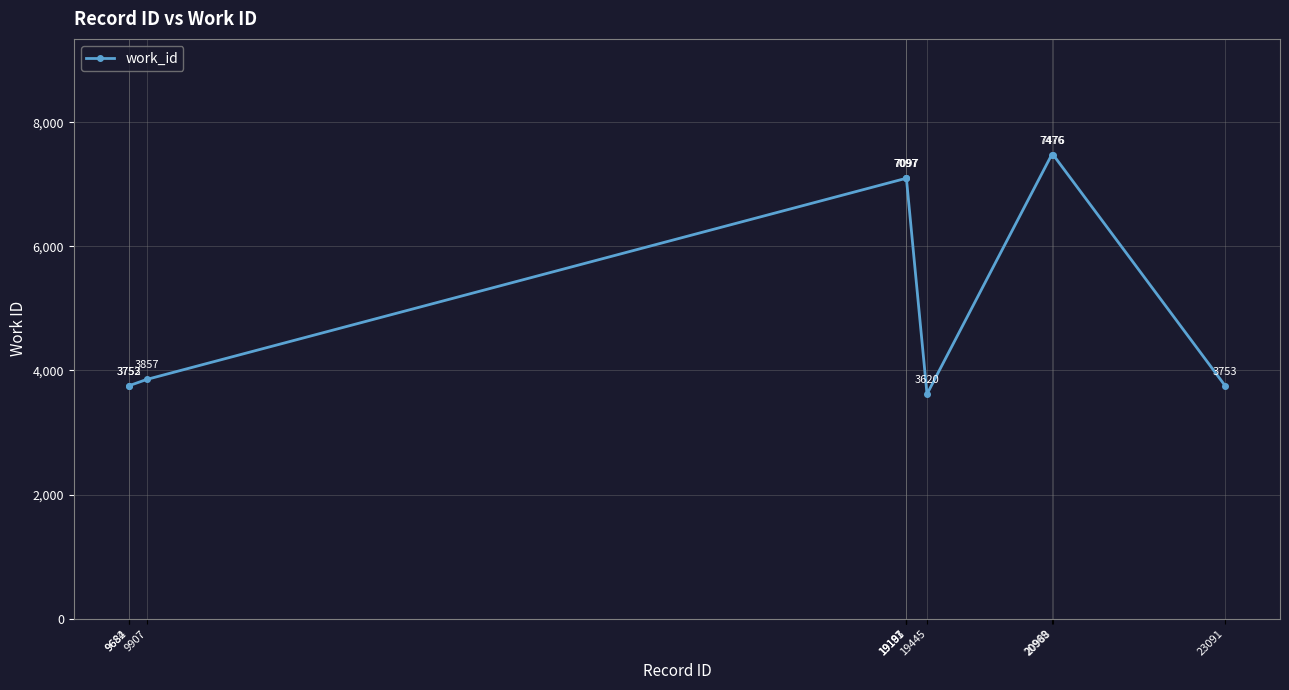

What is the greatest value displayed?

7476